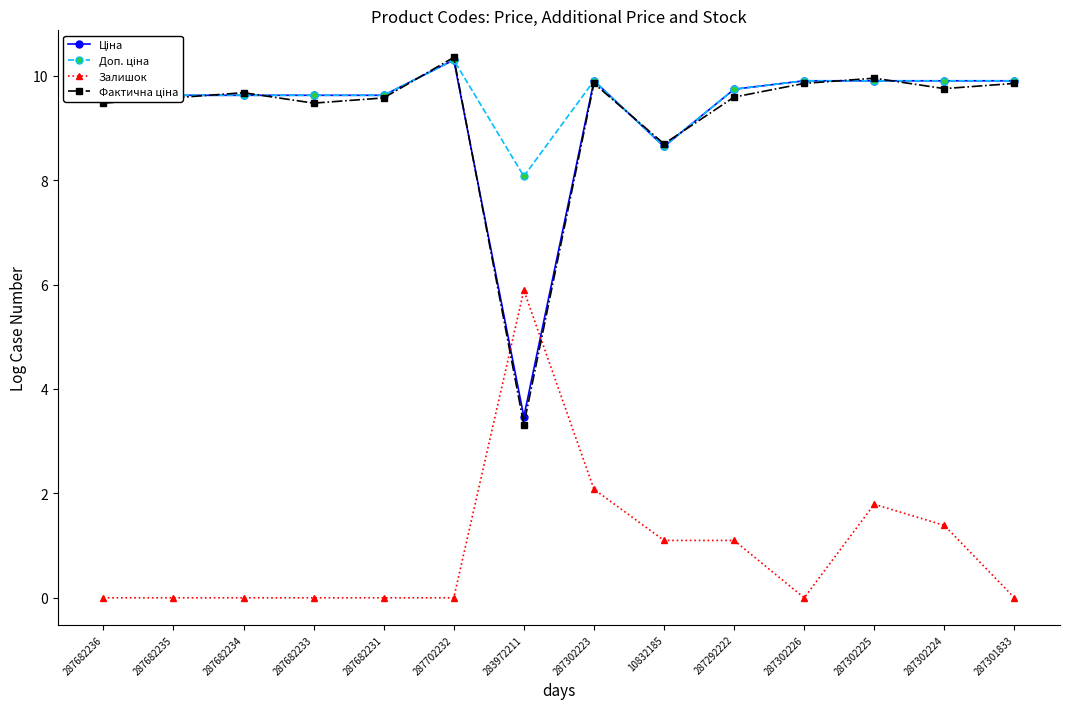

What is the spread (max minus min) of values at 287682234?

9.7